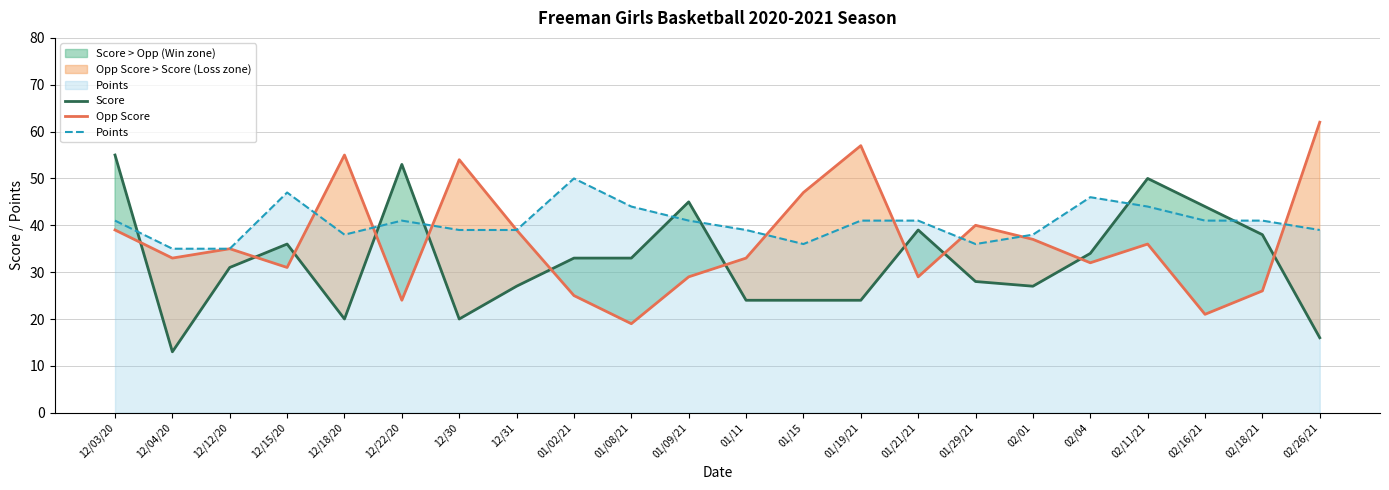

What are all the series names shown in the legend?

Score, Opp Score, Points